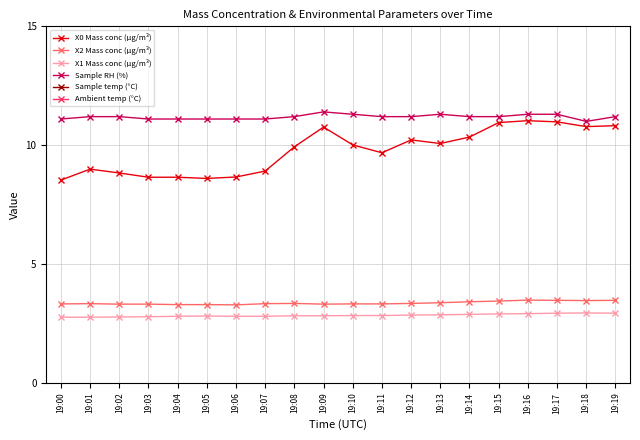

Between 19:05 and 19:12, which series saw the biggest shift?

X0 Mass conc (μg/m³)